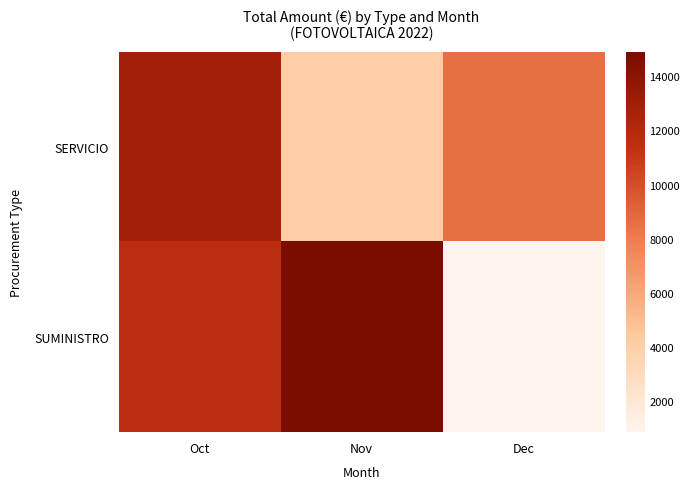

At Nov, list the series in order from smallest to largest.

SERVICIO, SUMINISTRO